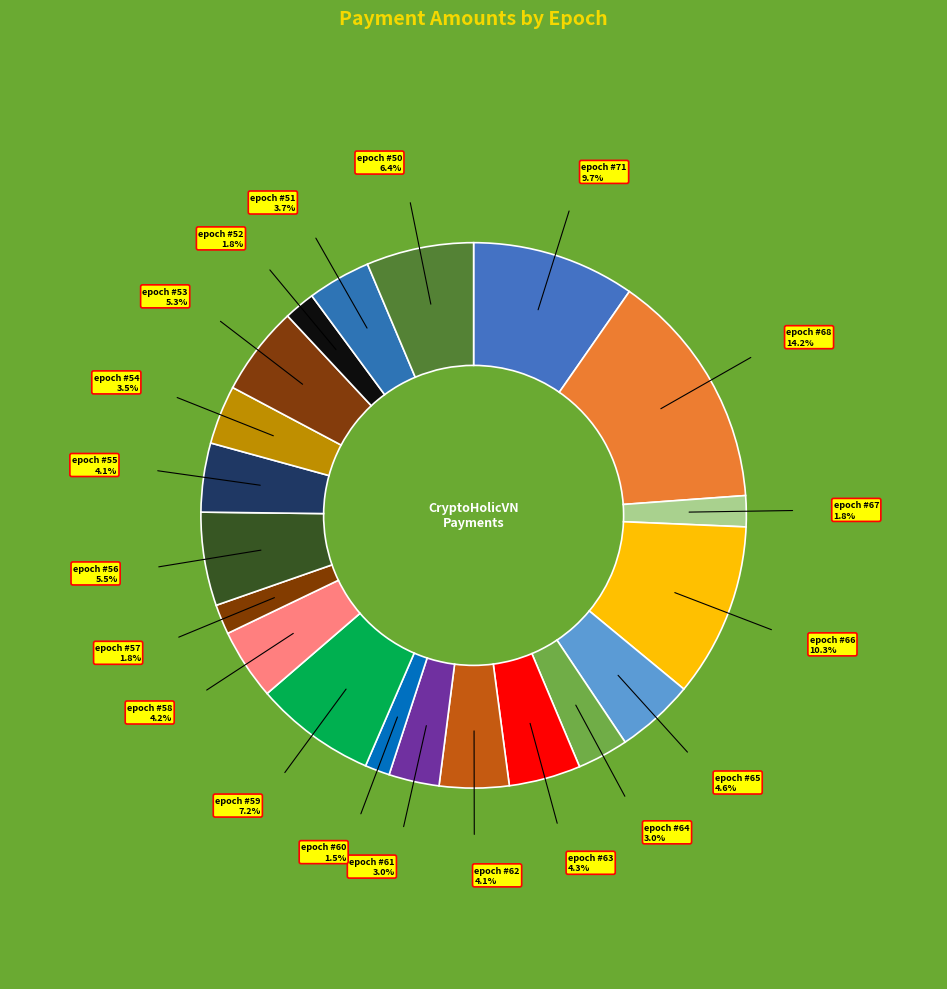

To the nearest percent, what is the difference between the largest and smallest slice percentages?

13%